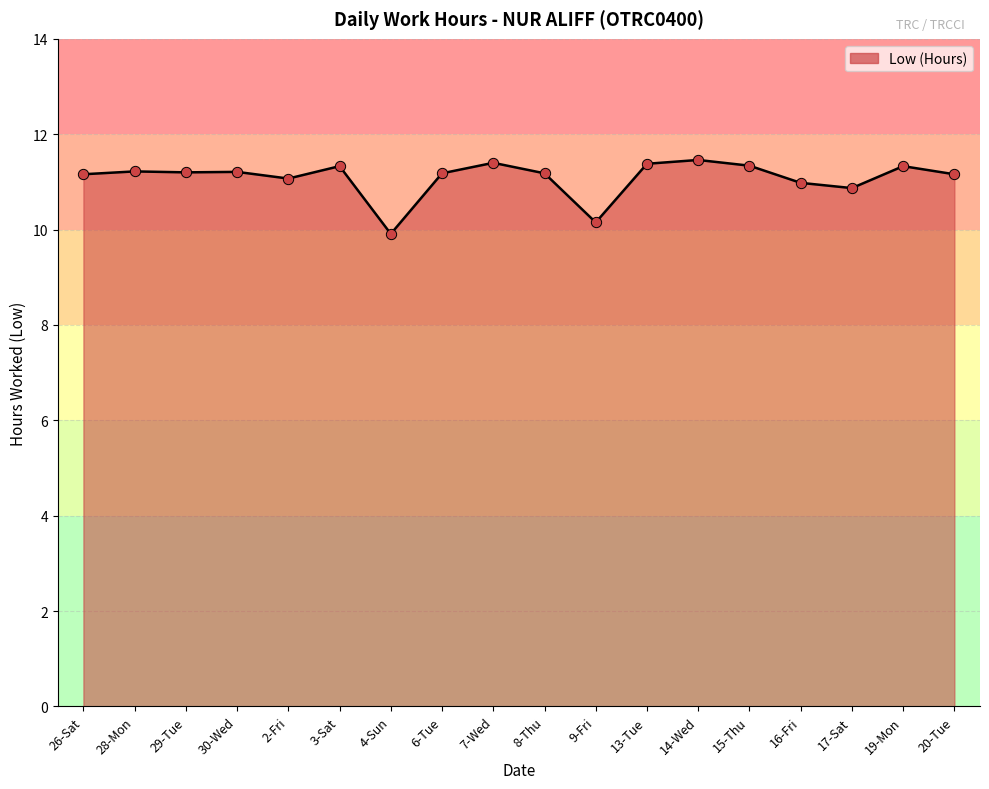

Which has a higher value, 4-Sun or 28-Mon?

28-Mon